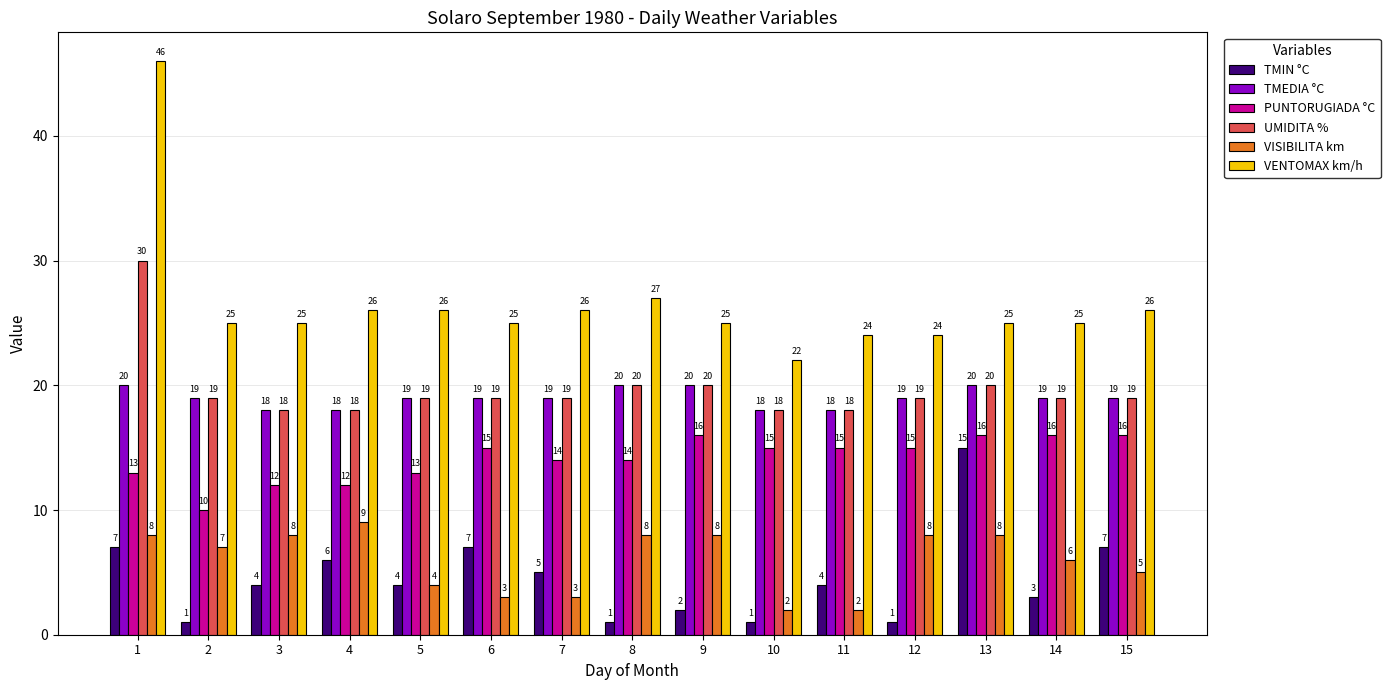

Between 3 and 5, which series saw the biggest shift?

VISIBILITA km